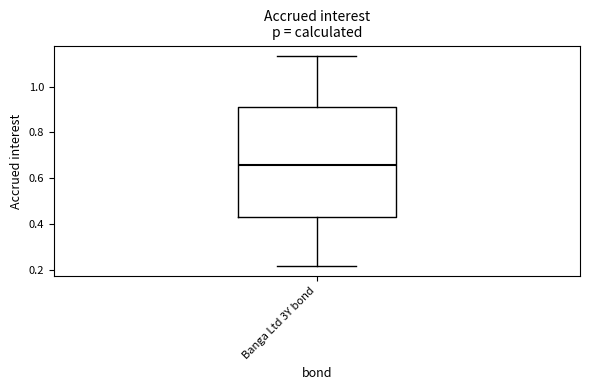

Read this box plot against the y-axis: the position of the median line, the range covered by the box, and the ends of both whiskers. The values are not printed on the chart, so give them approximately, as read against the axis.

median 0.66, box 0.42 to 0.92, whiskers 0.22 to 1.14